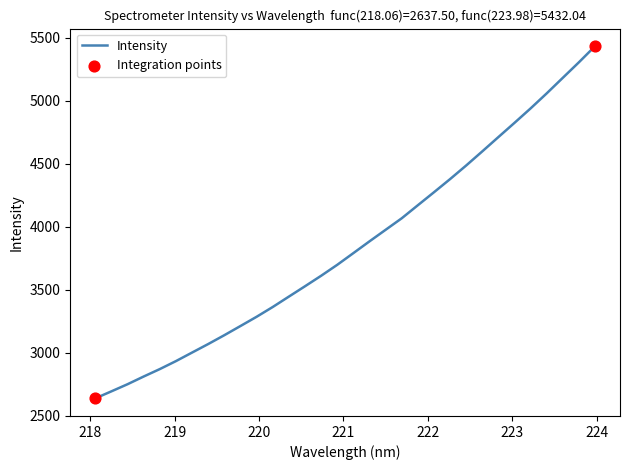

What is the difference between the maximum and minimum values?

2794.5